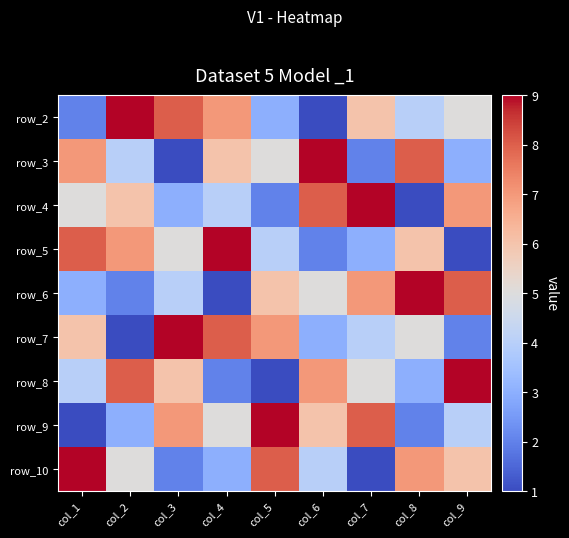

At which label does row_5 first exceed 5?

col_1